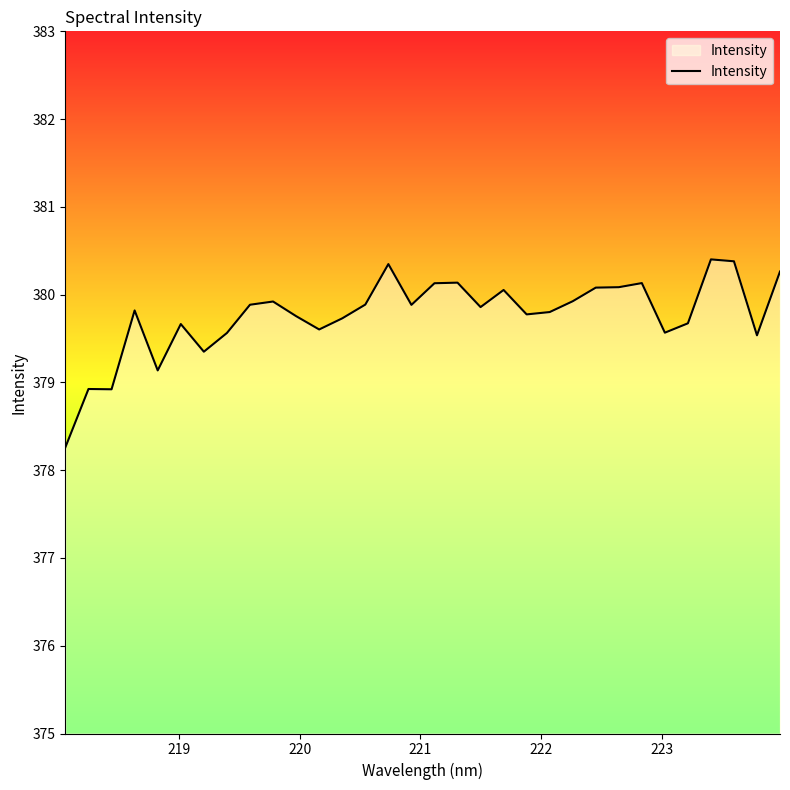

What is the maximum value shown in the chart?

380.4